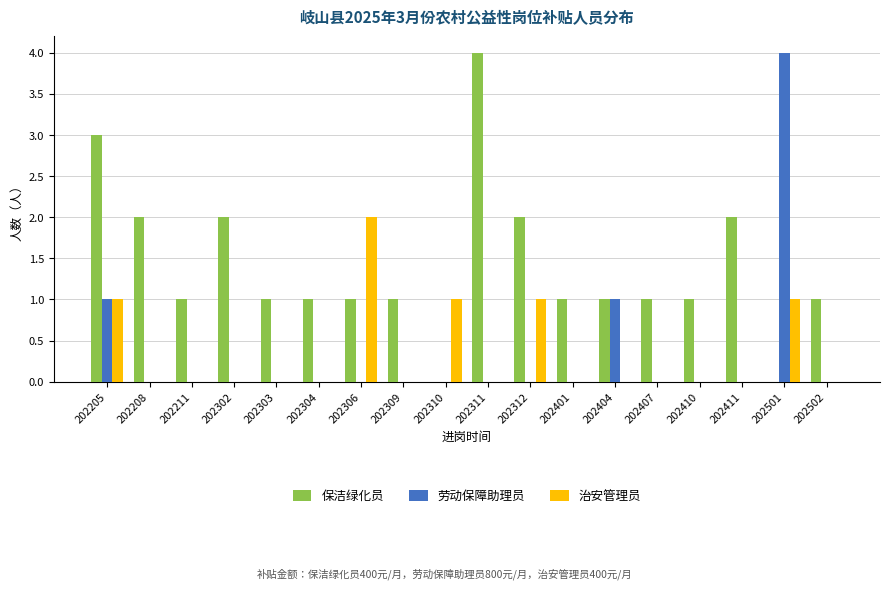

Is the value of 保洁绿化员 at 202309 greater than the value of 治安管理员 at 202309?

Yes